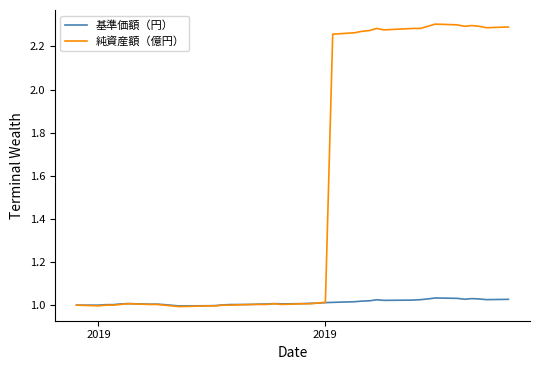

Which series has the largest range (max minus min)?

純資産額（億円）